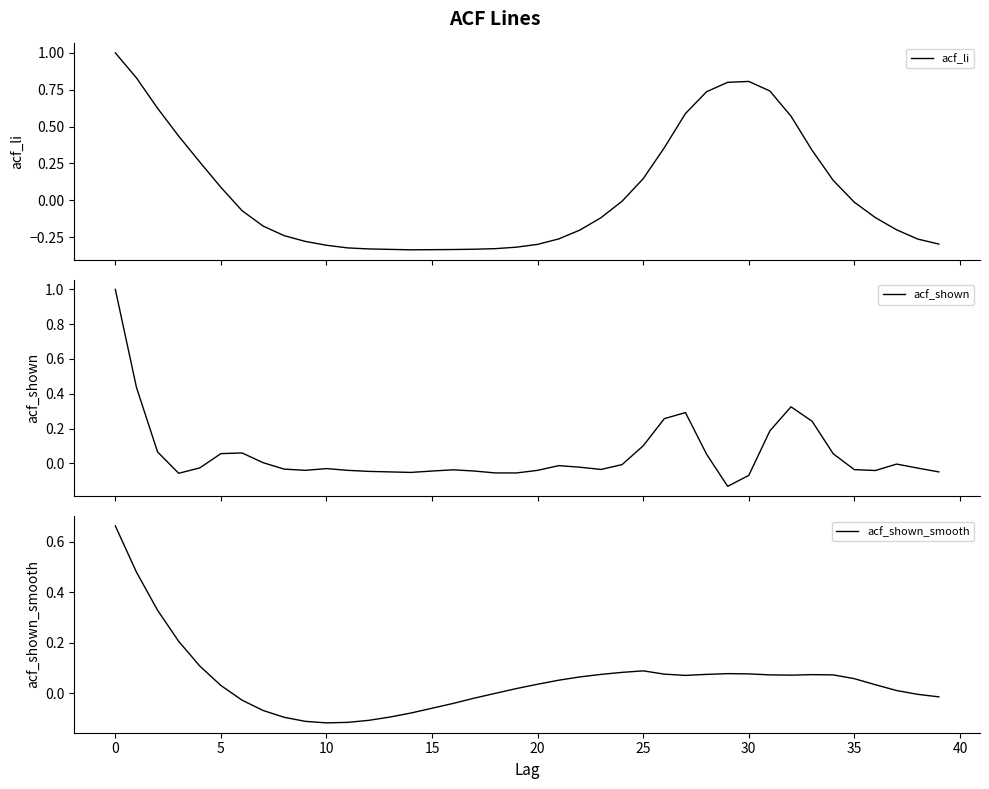

Rank the series at 39 from lowest to highest value.

acf_li, acf_shown, acf_shown_smooth